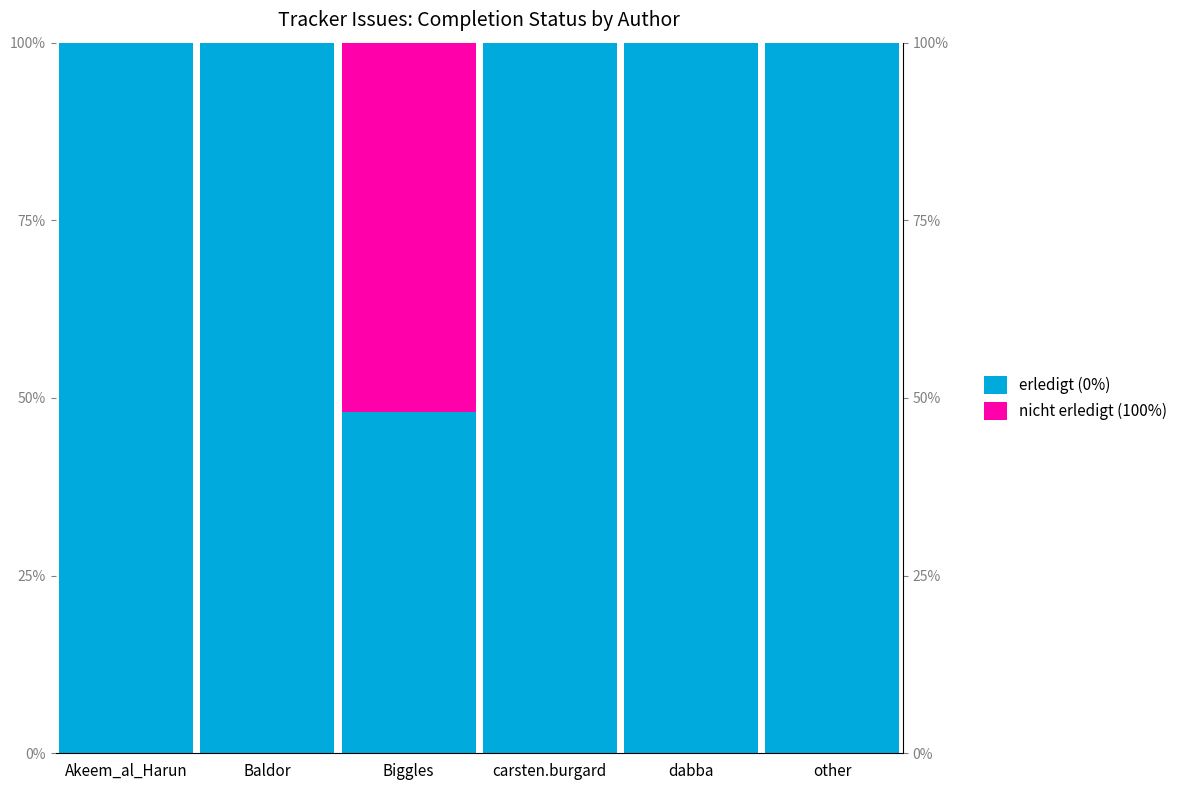

At which label is erledigt (0%) closest to 74?

Akeem_al_Harun